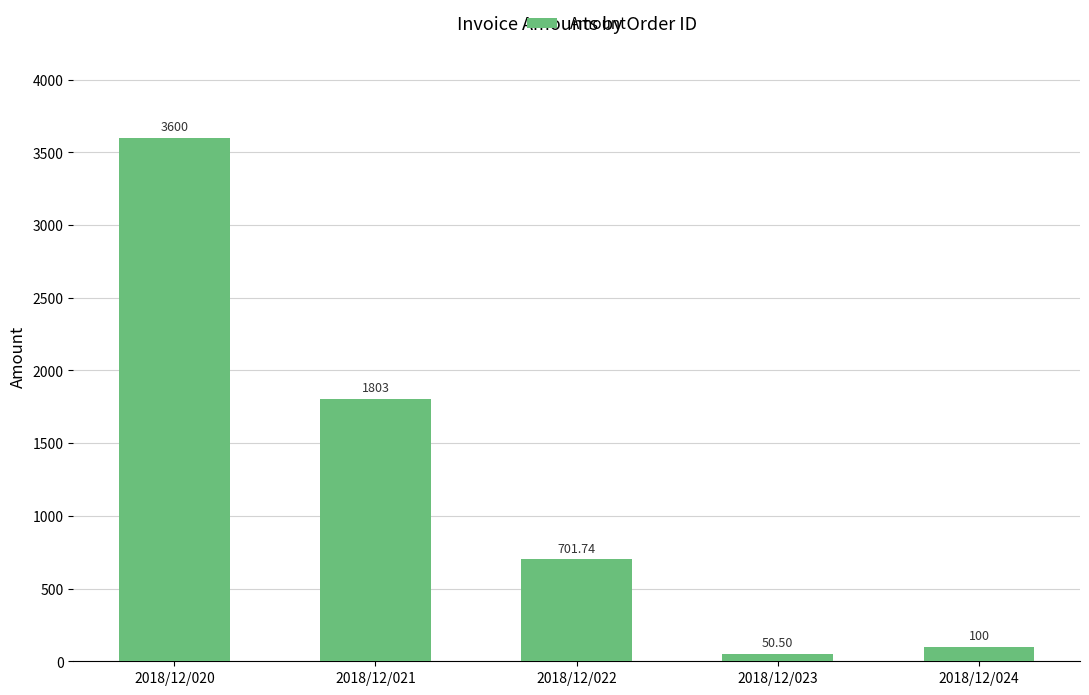

Where is the data nearest to the value 1825?

2018/12/021